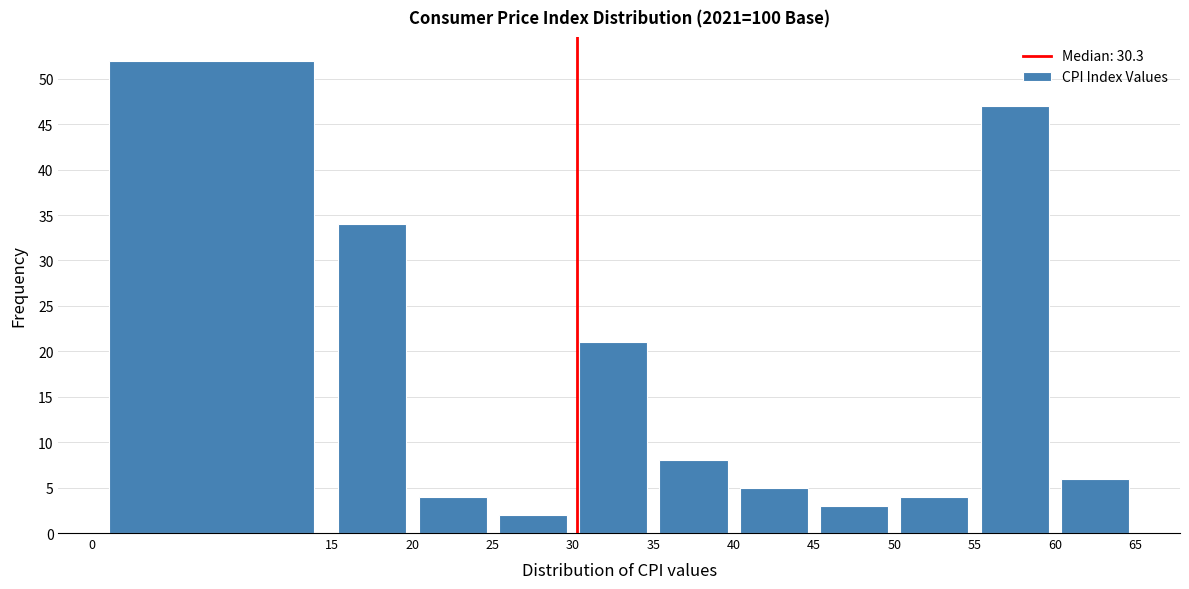

Reading left to right, list every bar in this chart as the range it spans on the x-axis followed by its height. The values are not printed on the chart, so give them approximately, as read against the axis.

0 to 15: 52
15 to 20: 34
20 to 25: 4
25 to 30: 2
30 to 35: 21
35 to 40: 8
40 to 45: 5
45 to 50: 3
50 to 55: 4
55 to 60: 47
60 to 65: 6